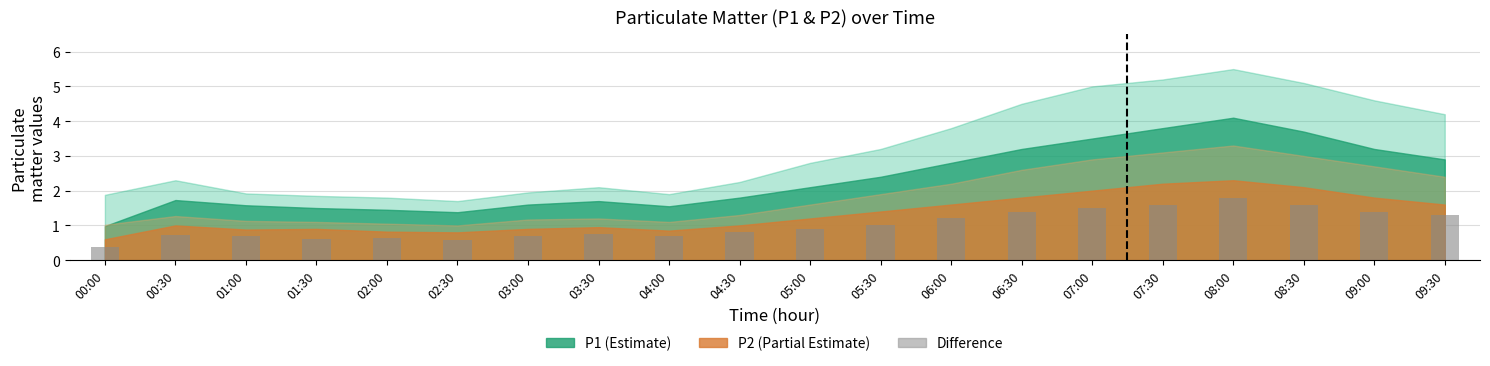

How many categories are shown in the chart?

20